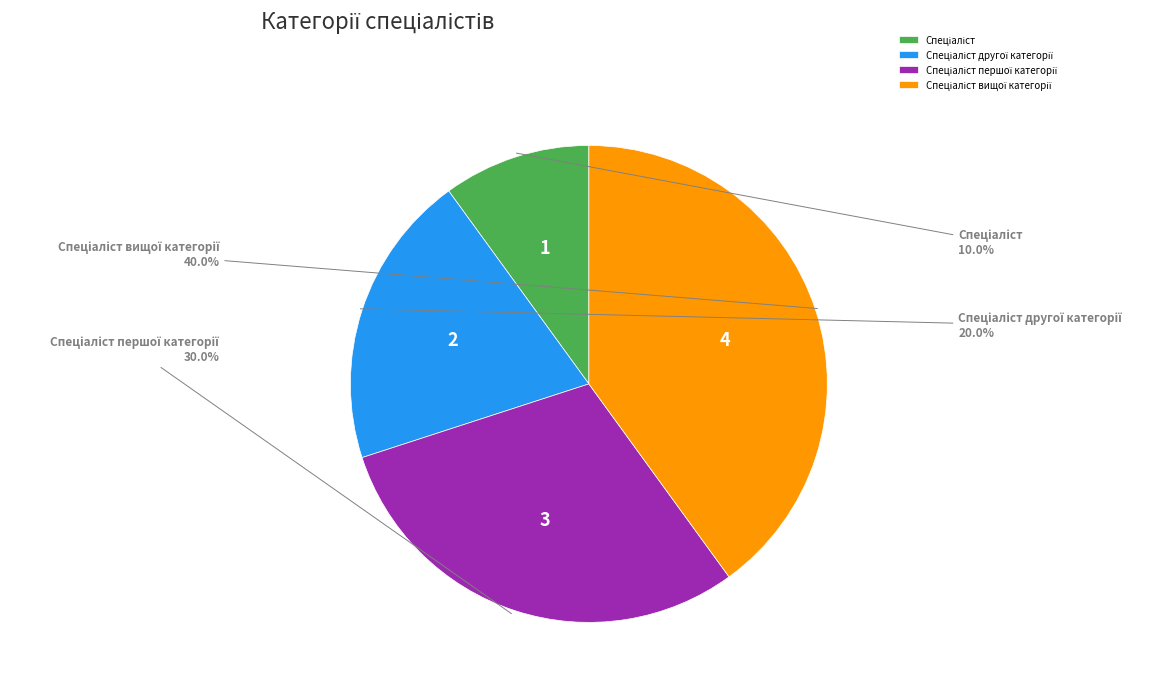

How many segments does this pie chart have?

4